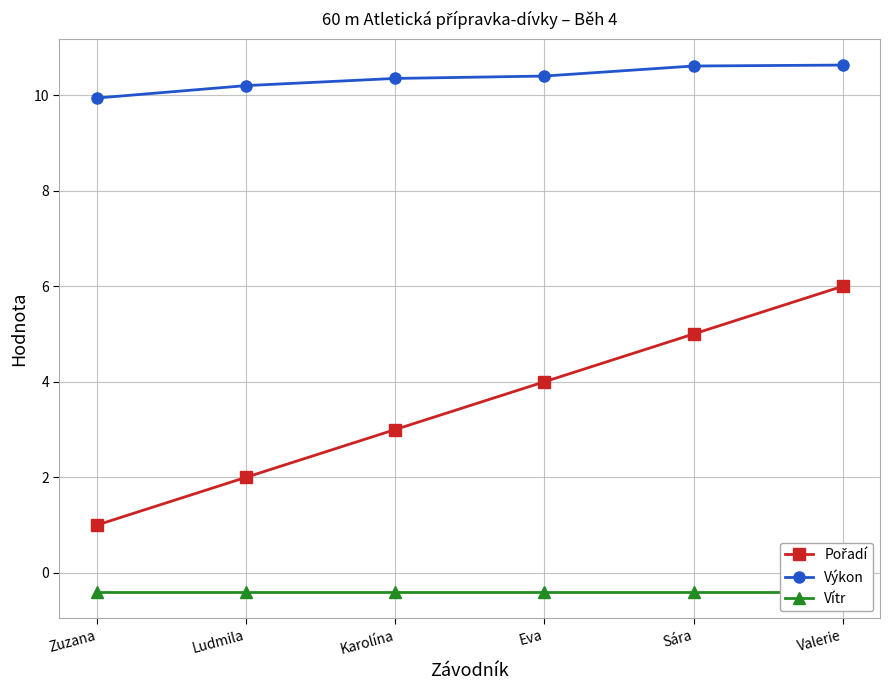

Reading left to right, extract all data points from this chart.

Pořadí: Zuzana=1.0	Ludmila=2.0	Karolína=3.0	Eva=4.0	Sára=5.0	Valerie=6.0
Výkon: Zuzana=9.9	Ludmila=10.2	Karolína=10.3	Eva=10.4	Sára=10.6	Valerie=10.6
Vítr: Zuzana=-0.4	Ludmila=-0.4	Karolína=-0.4	Eva=-0.4	Sára=-0.4	Valerie=-0.4